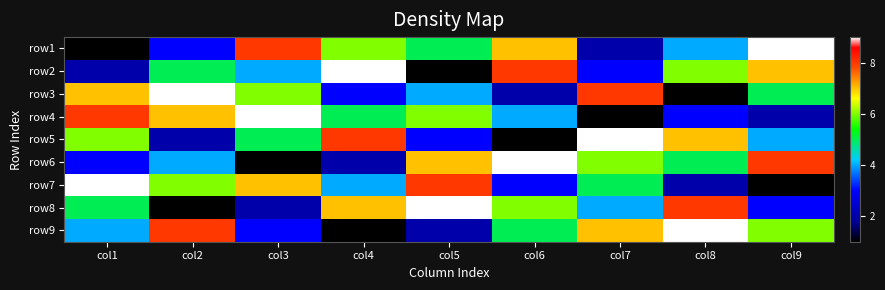

At how many categories does at least one series exceed 3?

9